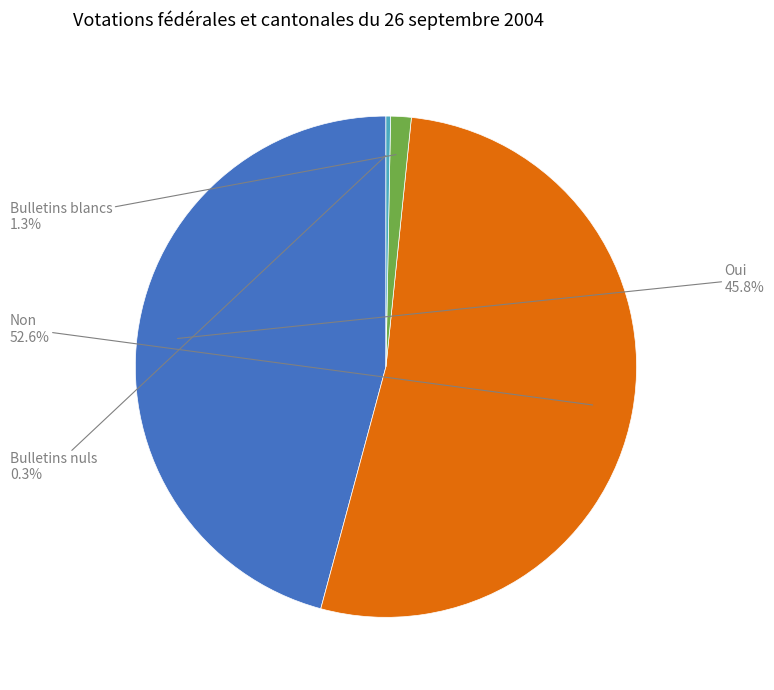

Is there a majority slice in this chart?

Yes